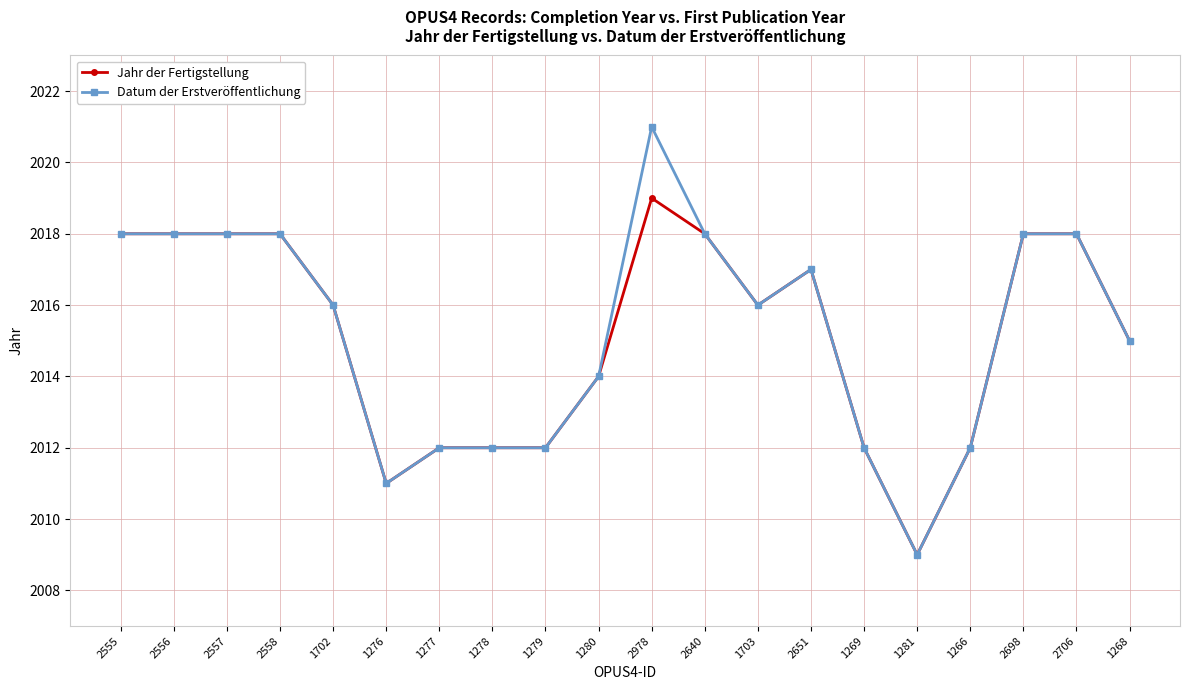

What is the difference between the maximum and minimum values in the Datum der Erstveröffentlichung series?

12